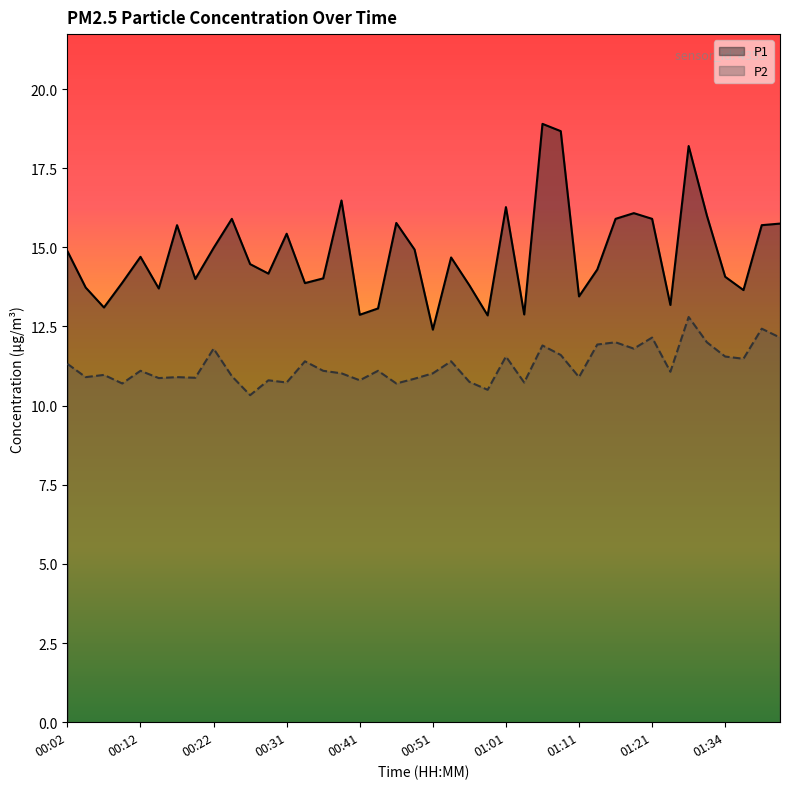

Which series has the largest total across all categories?

P1 (line)